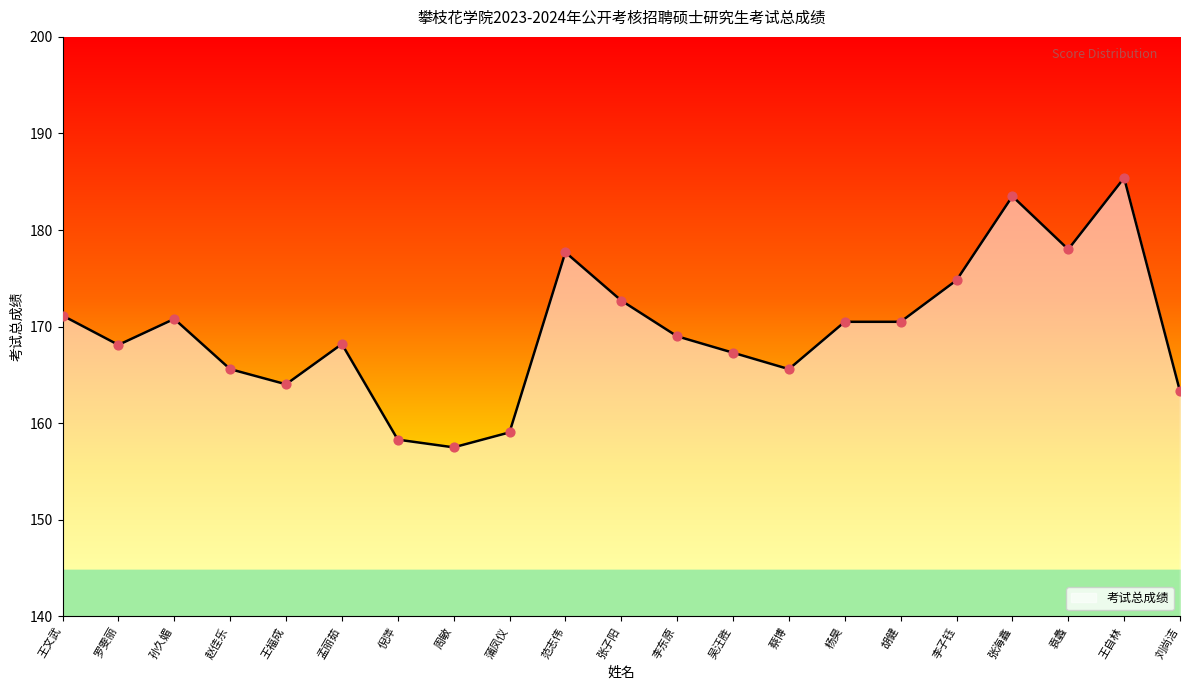

What is the change in value from 孙久媚 to 刘尚洁?

-7.5